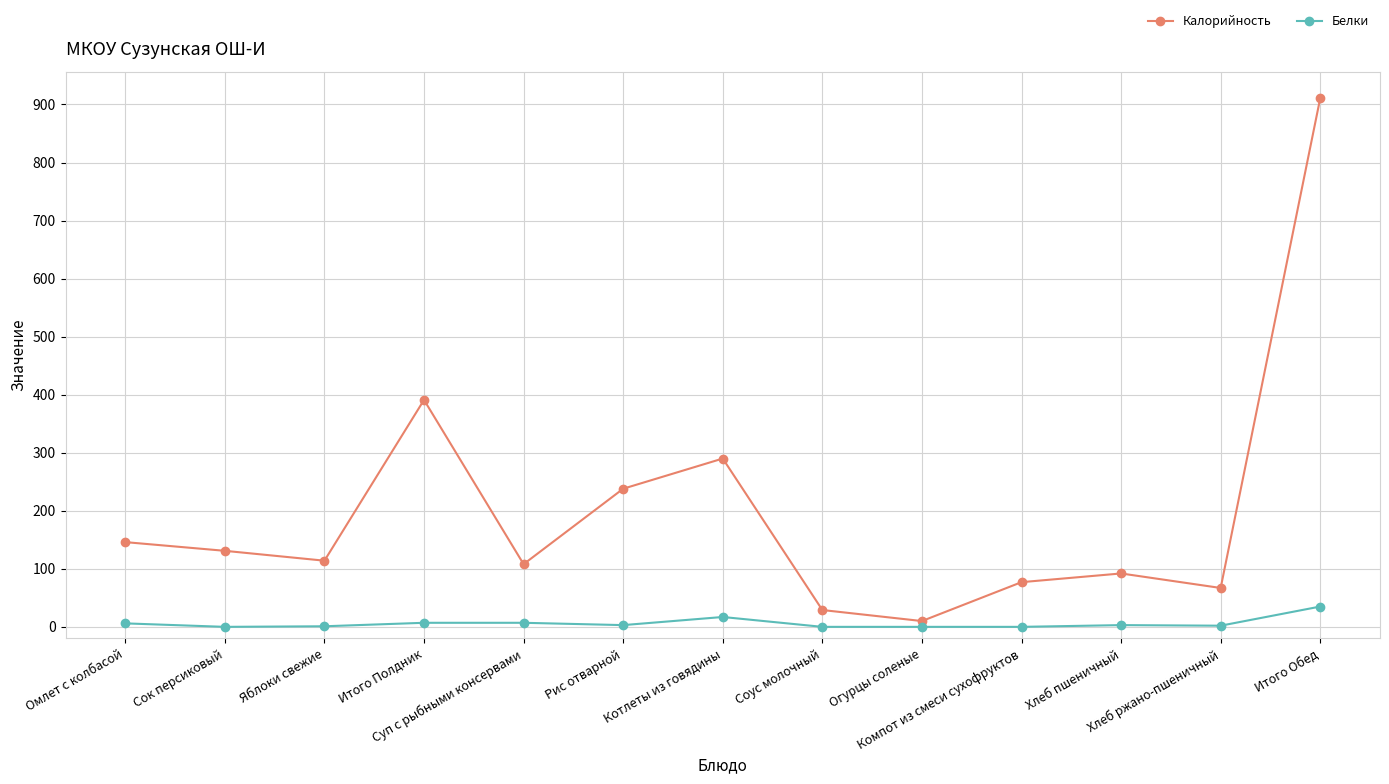

At which category does Калорийность reach its first local valley?

Яблоки свежие